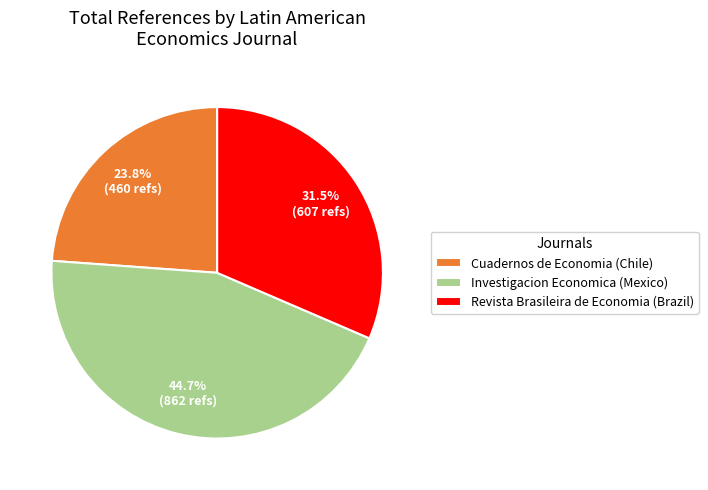

Which slice is the largest?

Investigacion Economica (Mexico)